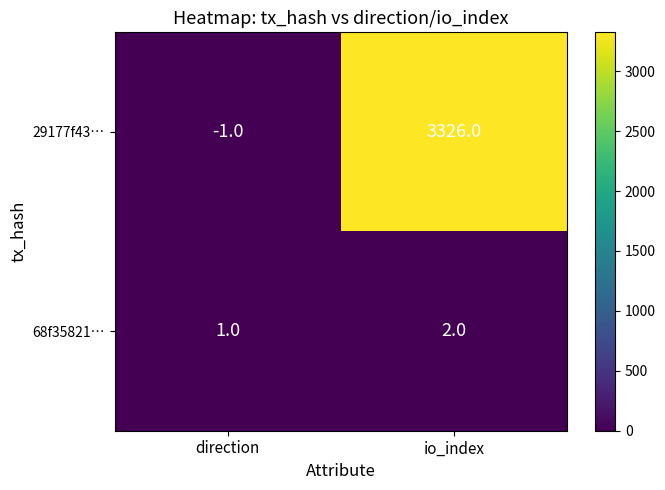

Rank the series by their average value, from lowest to highest.

68f35821…, 29177f43…